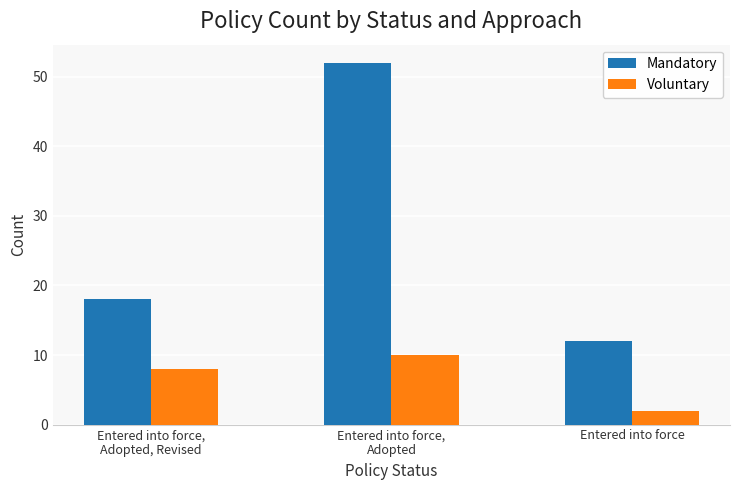

Reading left to right, transcribe all the data shown in this chart.

Mandatory: 18	52	12
Voluntary: 8	10	2